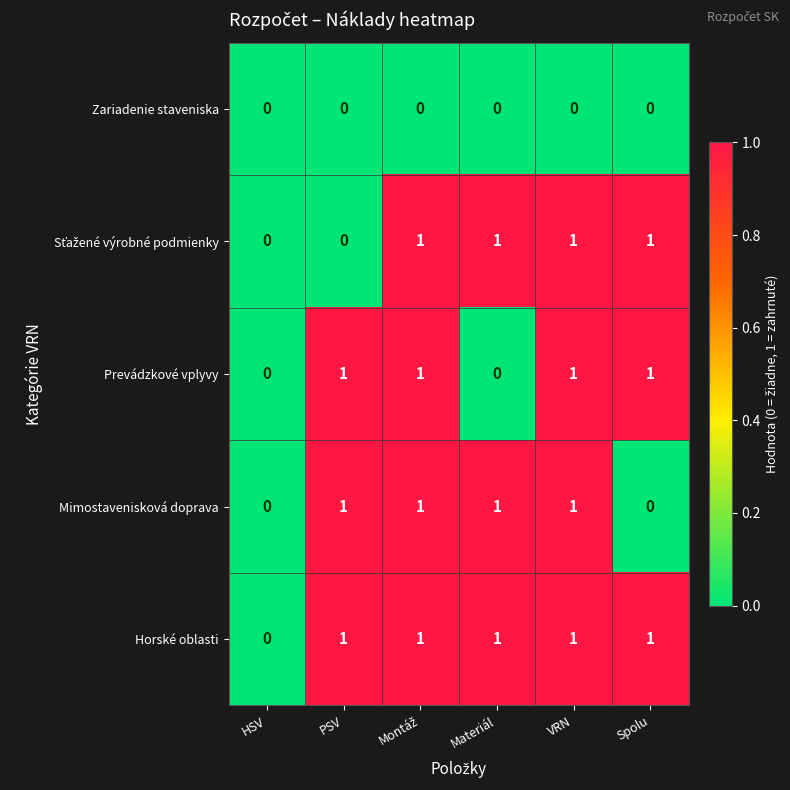

True or false: Prevádzkové vplyvy has a value of 0 at HSV.

True